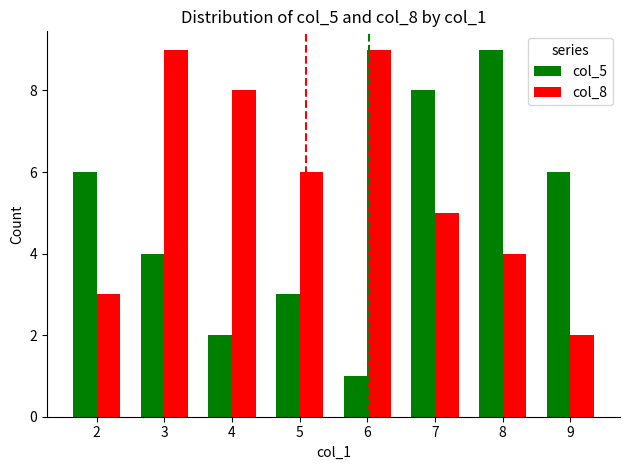

True or false: col_5 has a value of 3 at 5.

True